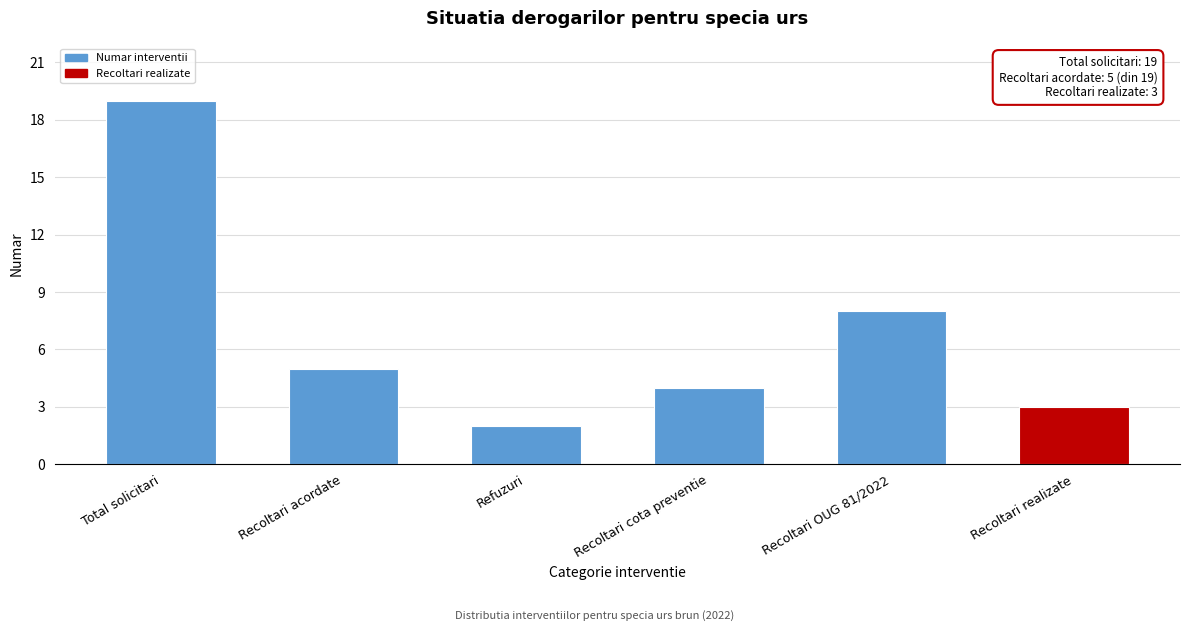

Reading left to right, list all the values displayed in this chart.

Total solicitari=19	Recoltari acordate=5	Refuzuri=2	Recoltari cota preventie=4	Recoltari OUG 81/2022=8	Recoltari realizate=3